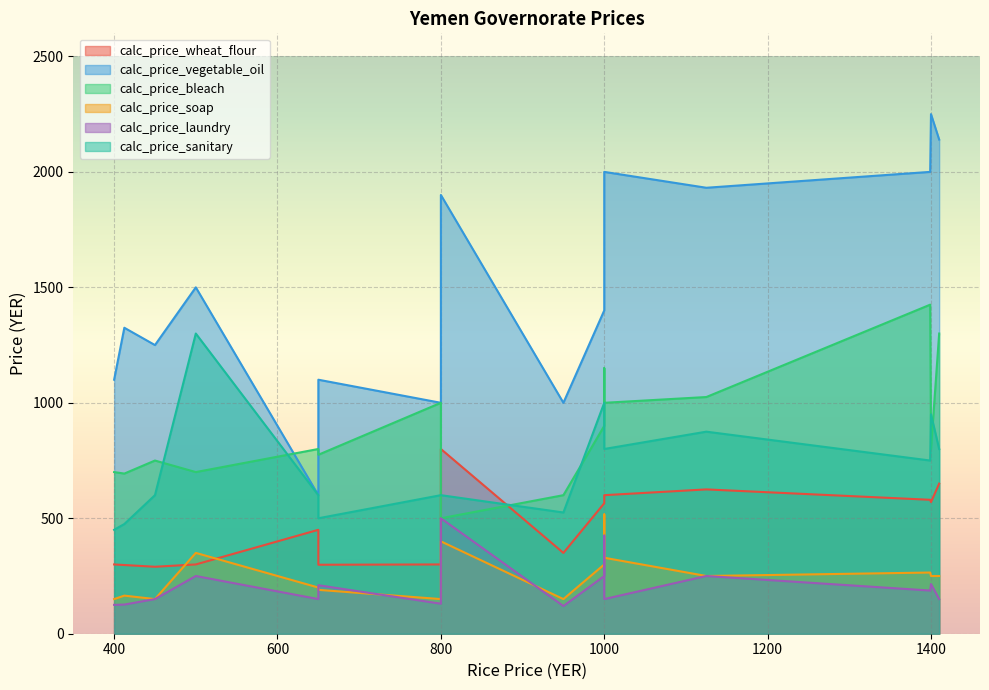

The calc_price_laundry series shows 116.3 at Hadramaut. True or false?

False